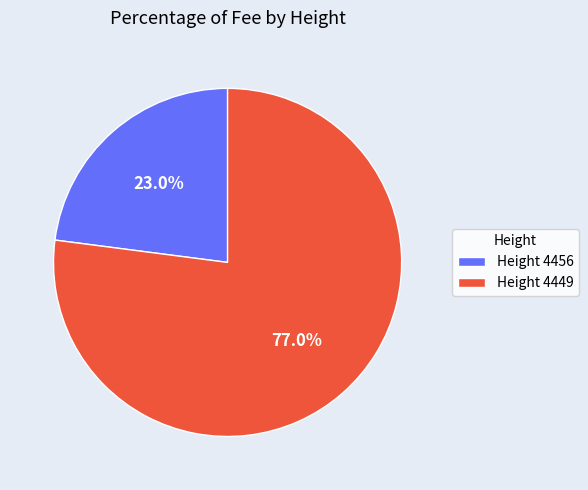

How many segments does this pie chart have?

2